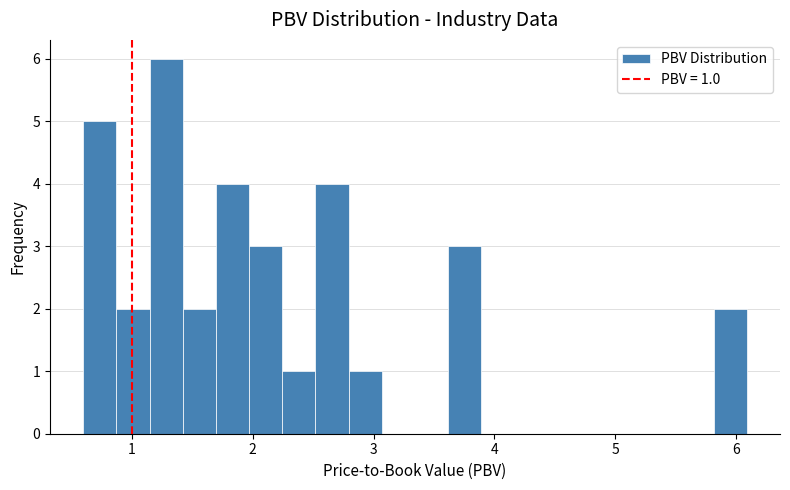

Around what value on the x-axis is the tallest bar? Give the approximate position of its centre, as read against the axis.

1.3